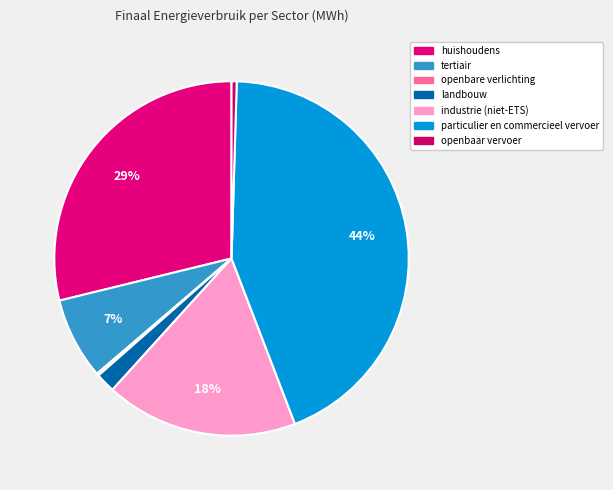

What percentage do landbouw and openbare verlichting together represent?

2.0%